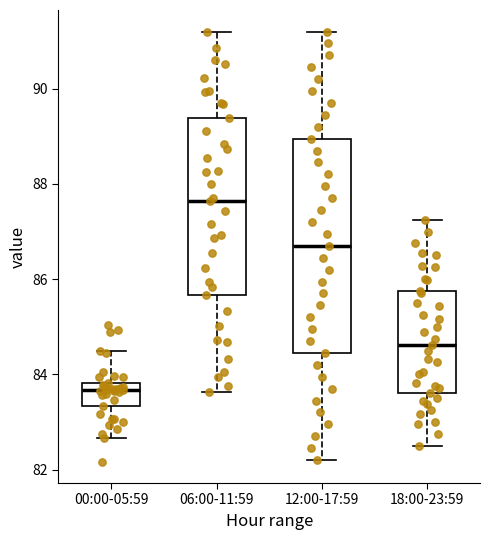

Reading left to right, transcribe this box plot: for each box, give where its median line is, the range the box spans, and where its two whiskers end, as read against the y-axis. The values are not printed on the chart, so give them approximately, as read against the axis.

00:00-05:59: median 83.6, box 83.4 to 83.8, whiskers 82.6 to 84.4
06:00-11:59: median 87.6, box 85.6 to 89.4, whiskers 83.6 to 91.2
12:00-17:59: median 86.8, box 84.4 to 89.0, whiskers 82.2 to 91.2
18:00-23:59: median 84.6, box 83.6 to 85.8, whiskers 82.6 to 87.2